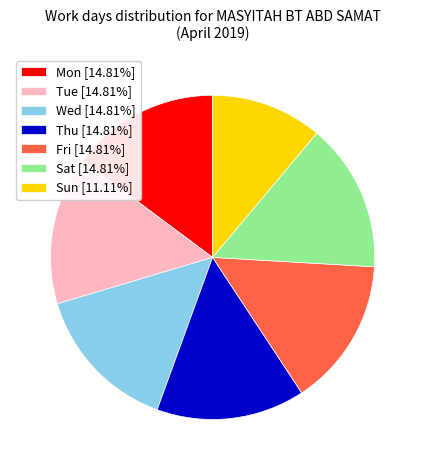

Is the sum of Tue [14.81%] and Mon [14.81%] greater than half?

No